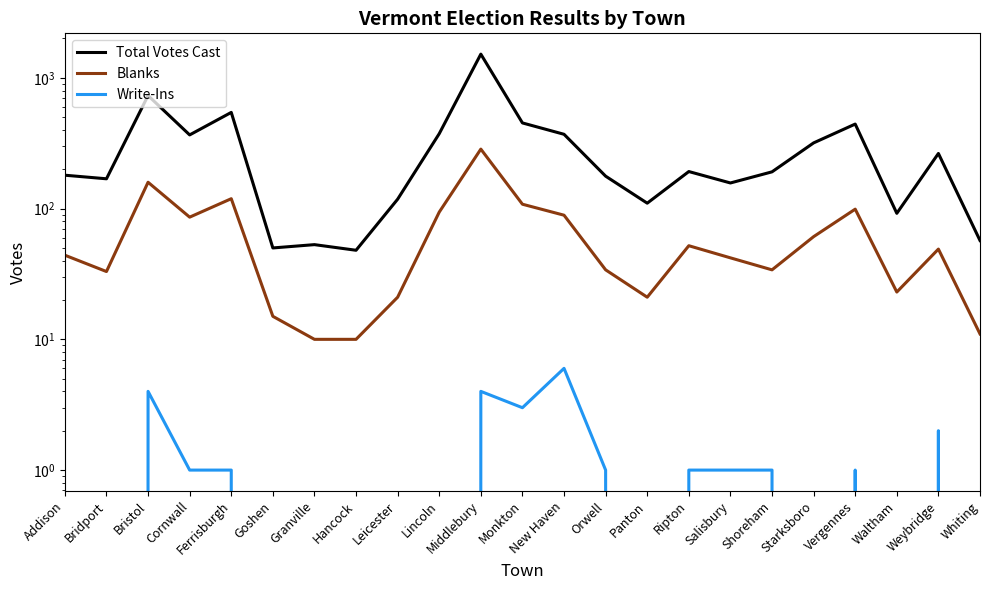

Reading right to left, what are all the values shown in this chart?

Total Votes Cast: Whiting=57	Weybridge=264	Waltham=92	Vergennes=443	Starksboro=318	Shoreham=191	Salisbury=157	Ripton=192	Panton=110	Orwell=177	New Haven=370	Monkton=452	Middlebury=1518	Lincoln=374	Leicester=118	Hancock=48	Granville=53	Goshen=50	Ferrisburgh=544	Cornwall=366	Bristol=732	Bridport=169	Addison=180
Blanks: Whiting=11	Weybridge=49	Waltham=23	Vergennes=99	Starksboro=61	Shoreham=34	Salisbury=42	Ripton=52	Panton=21	Orwell=34	New Haven=89	Monkton=108	Middlebury=285	Lincoln=94	Leicester=21	Hancock=10	Granville=10	Goshen=15	Ferrisburgh=119	Cornwall=86	Bristol=159	Bridport=33	Addison=44
Write-Ins: Whiting=0	Weybridge=2	Waltham=0	Vergennes=1	Starksboro=0	Shoreham=1	Salisbury=1	Ripton=1	Panton=0	Orwell=1	New Haven=6	Monkton=3	Middlebury=4	Lincoln=0	Leicester=0	Hancock=0	Granville=0	Goshen=0	Ferrisburgh=1	Cornwall=1	Bristol=4	Bridport=0	Addison=0